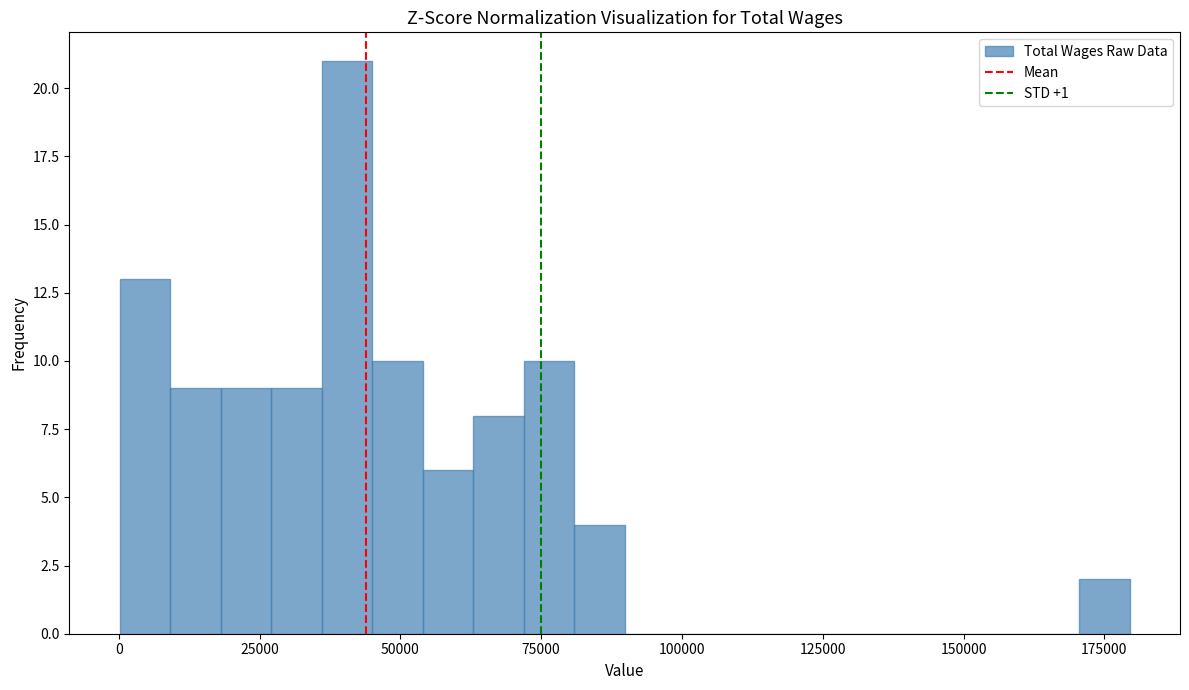

Read against the x-axis, roughly where is the centre of the tallest bar?

40000